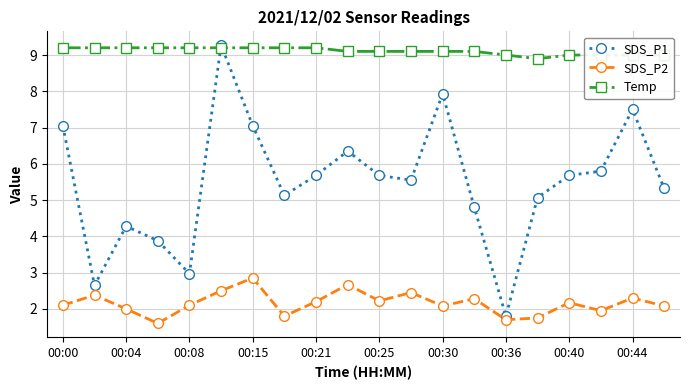

What is the value of the SDS_P1 point at the 16th from the left?

5.1